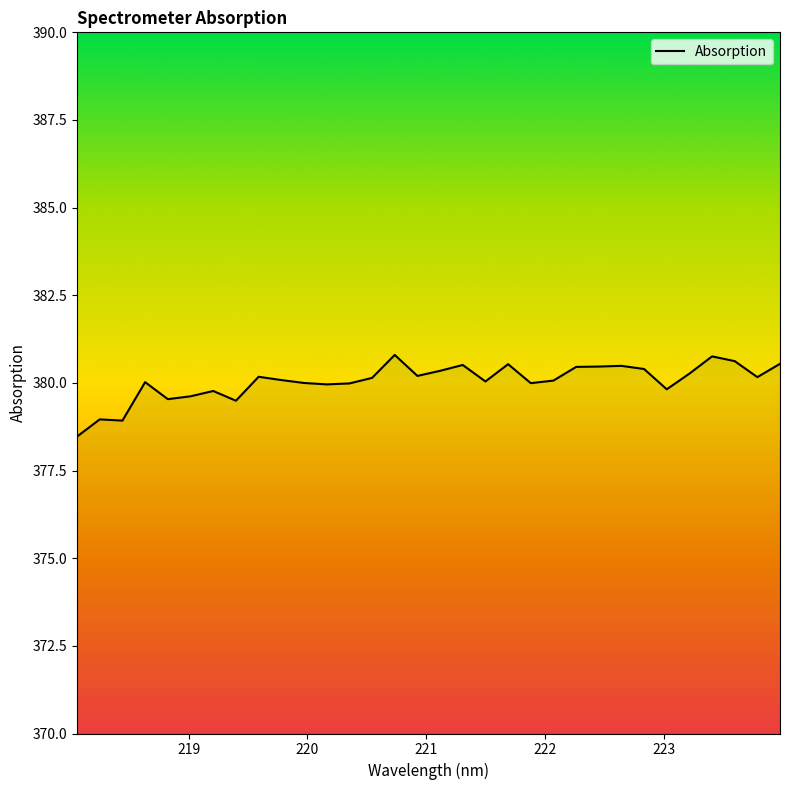

What is the smallest value displayed?

378.5